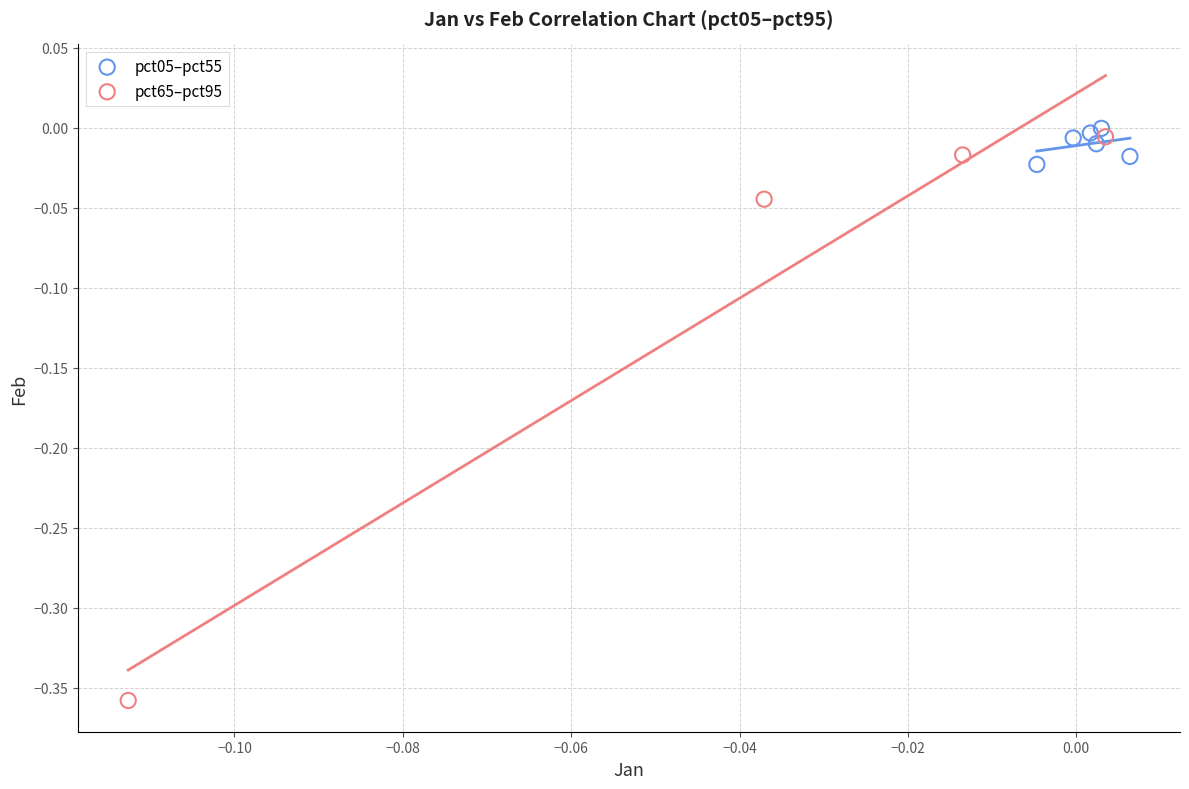

Which series has the largest Y range (max minus min)?

pct65–pct95